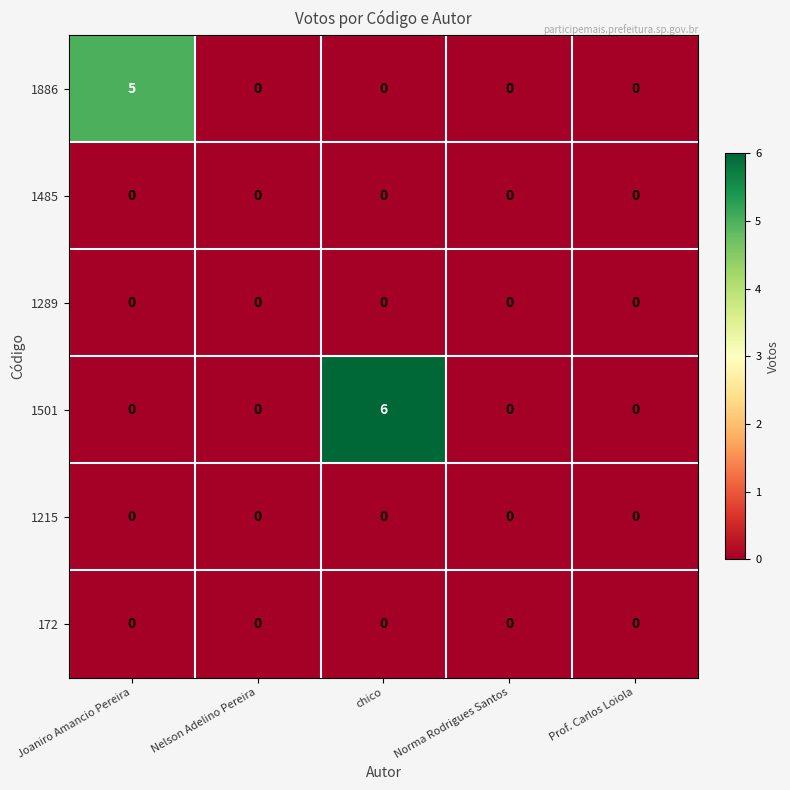

Between chico and Norma Rodrigues Santos, which series saw the biggest shift?

1501